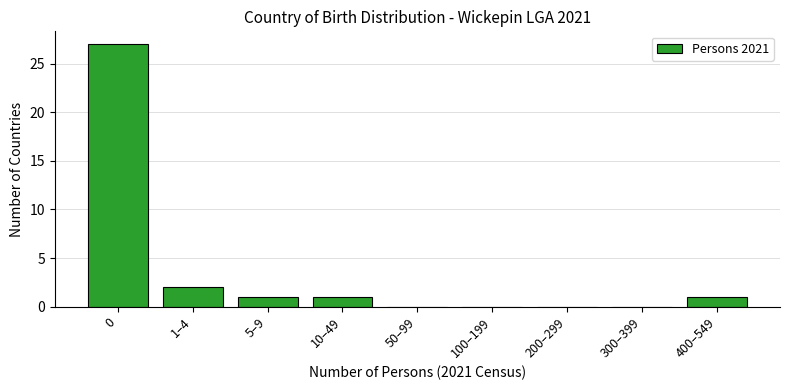

Reading left to right, what are all the values shown in this chart?

0=27	1–4=2	5–9=1	10–49=1	50–99=0	100–199=0	200–299=0	300–399=0	400–549=1